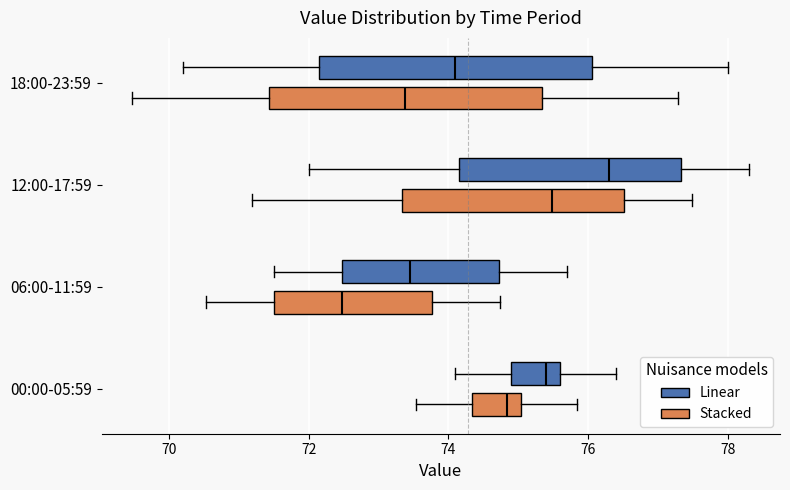

Reading bottom to top, read every box against the x-axis: the position of its median line, the range the box covers, and the ends of its whiskers. The values are not printed on the chart, so give them approximately, as read against the axis.

00:00-05:59 (Stacked): median 74.8, box 74.4 to 75.0, whiskers 73.6 to 75.8
00:00-05:59 (Linear): median 75.4, box 75.0 to 75.6, whiskers 74.2 to 76.4
06:00-11:59 (Stacked): median 72.4, box 71.6 to 73.8, whiskers 70.6 to 74.8
06:00-11:59 (Linear): median 73.4, box 72.4 to 74.8, whiskers 71.6 to 75.8
12:00-17:59 (Stacked): median 75.4, box 73.4 to 76.6, whiskers 71.2 to 77.4
12:00-17:59 (Linear): median 76.4, box 74.2 to 77.4, whiskers 72.0 to 78.4
18:00-23:59 (Stacked): median 73.4, box 71.4 to 75.4, whiskers 69.4 to 77.2
18:00-23:59 (Linear): median 74.2, box 72.2 to 76.0, whiskers 70.2 to 78.0